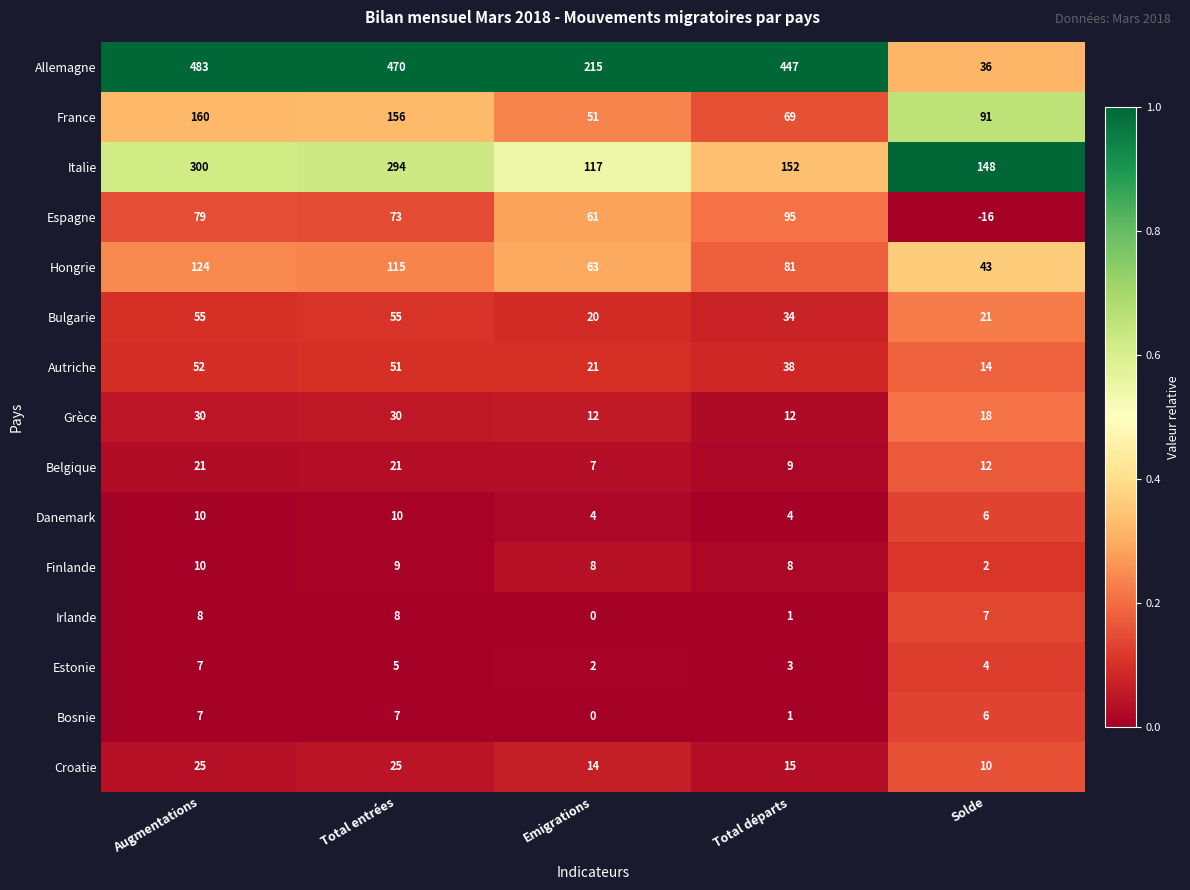

Is it true that Allemagne equals 36 at Solde?

True